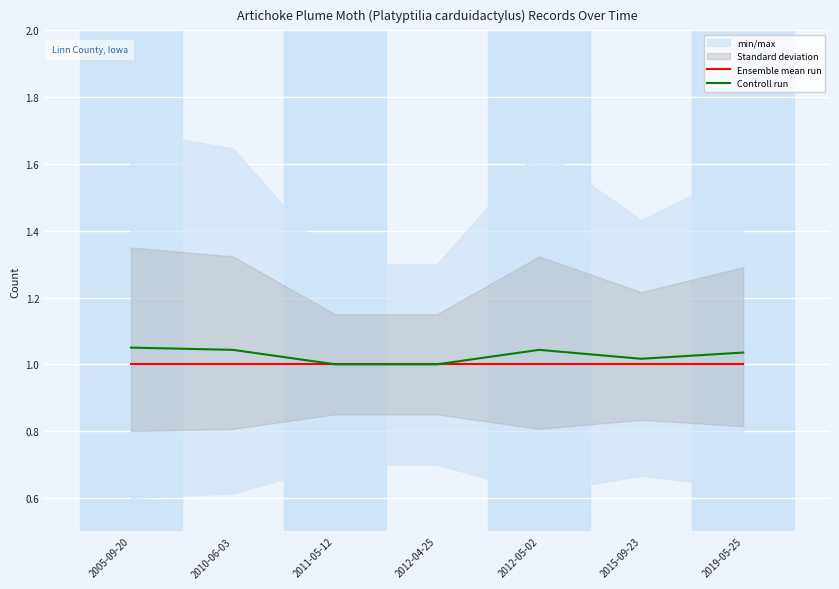

Which has a higher value, 2019-05-25 or 2011-05-12?

2019-05-25